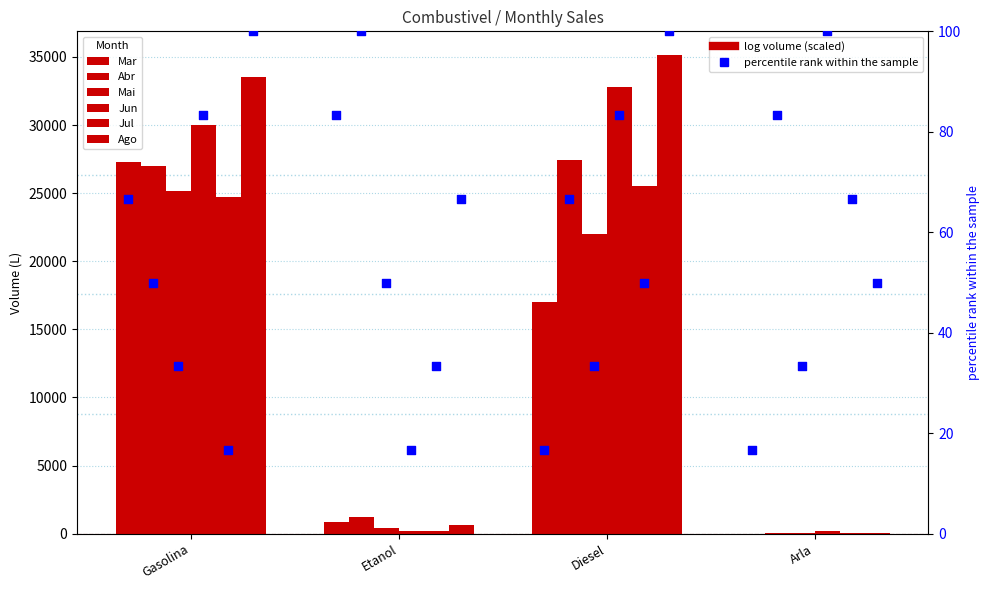

What are all the series names shown in the legend?

Mar, Abr, Mai, Jun, Jul, Ago